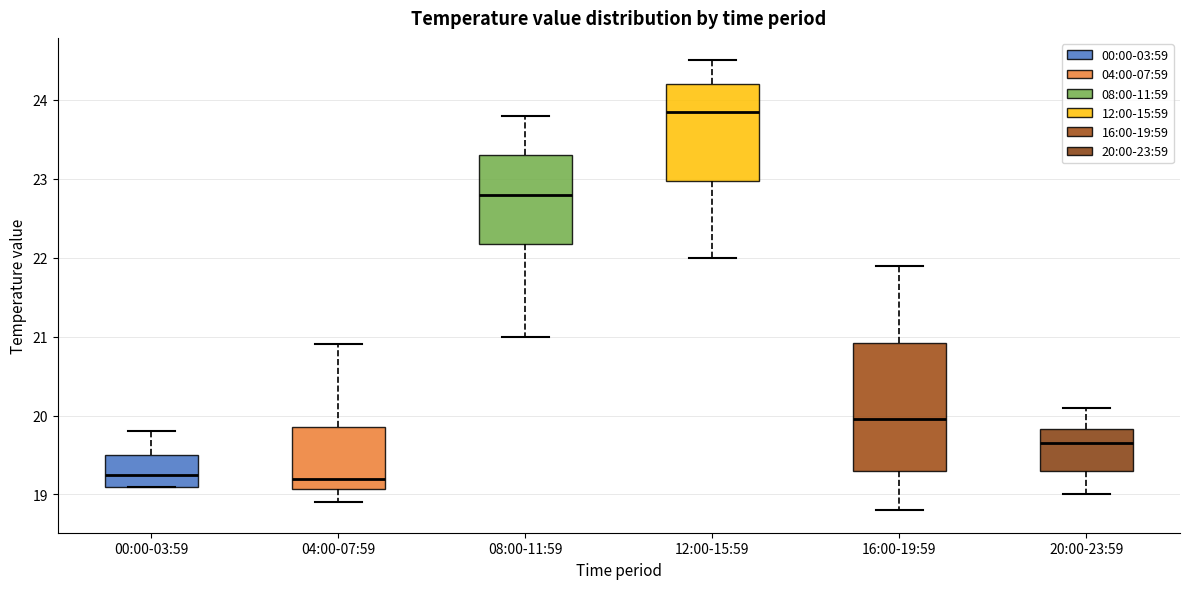

Reading left to right, transcribe this box plot: for each box, give where its median line is, the range the box spans, and where its two whiskers end, as read against the y-axis. The values are not printed on the chart, so give them approximately, as read against the axis.

00:00-03:59: median 19.3, box 19.1 to 19.5, whiskers 19.1 to 19.8
04:00-07:59: median 19.2, box 19.1 to 19.9, whiskers 18.9 to 20.9
08:00-11:59: median 22.8, box 22.2 to 23.3, whiskers 21.0 to 23.8
12:00-15:59: median 23.9, box 23.0 to 24.2, whiskers 22.0 to 24.5
16:00-19:59: median 20.0, box 19.3 to 20.9, whiskers 18.8 to 21.9
20:00-23:59: median 19.7, box 19.3 to 19.8, whiskers 19.0 to 20.1